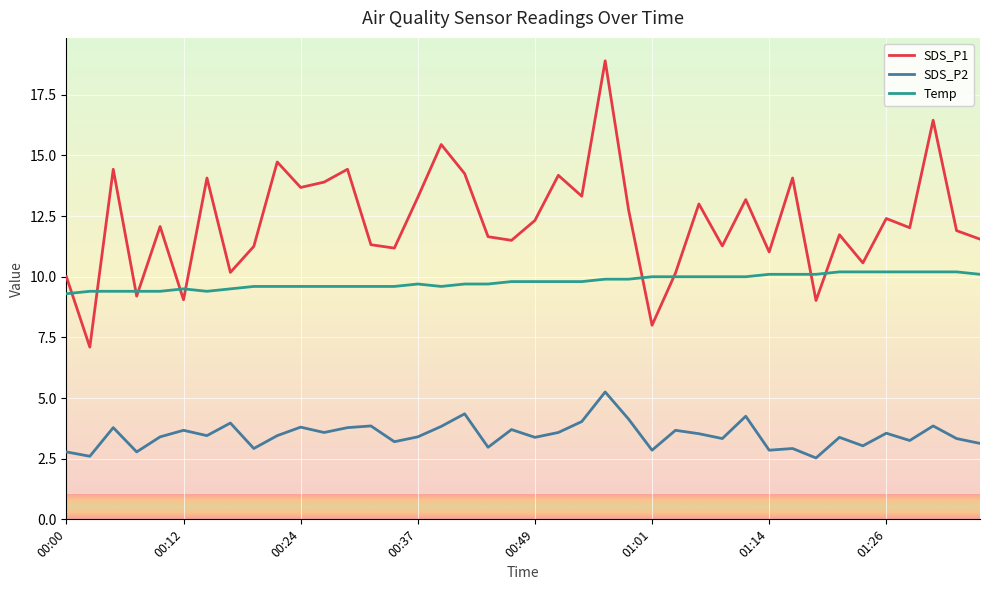

What is the sum of all SDS_P1 values?

490.5